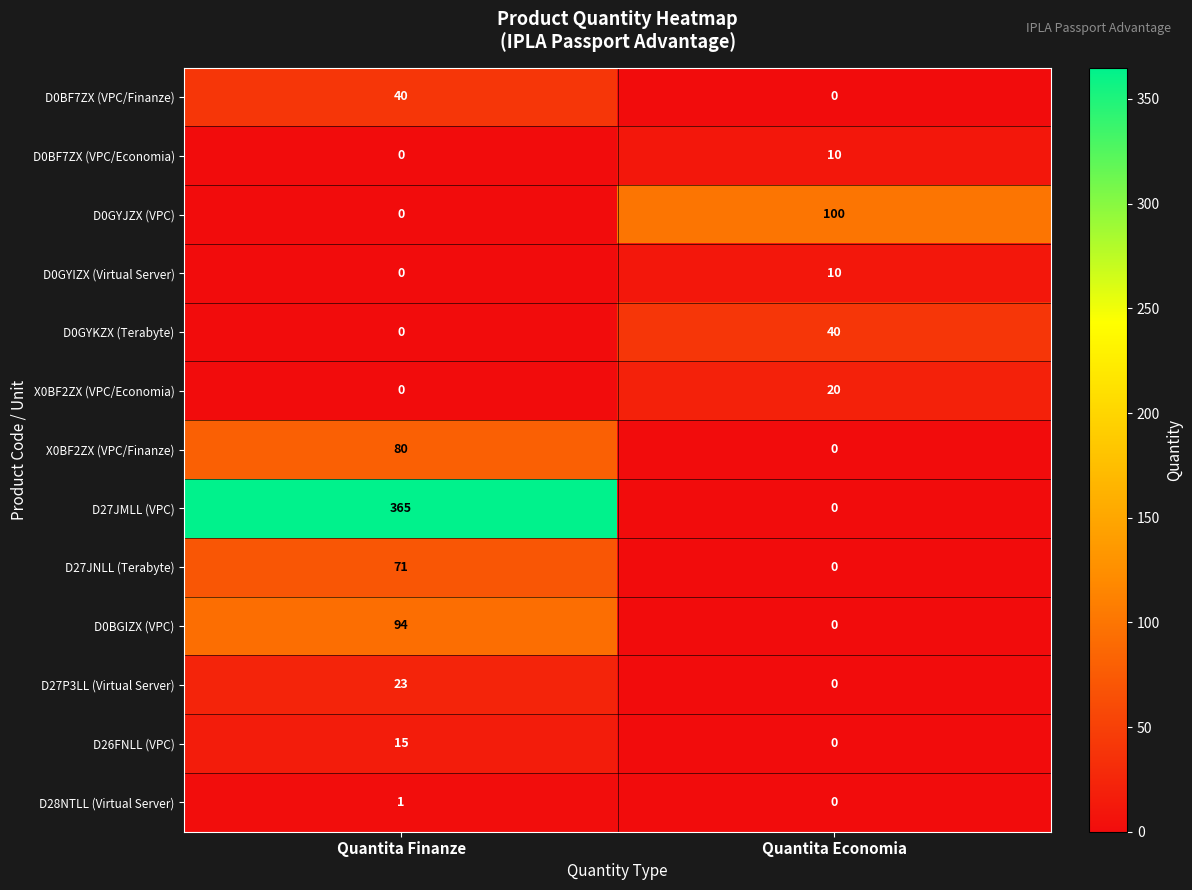

Reading left to right, list all the values displayed in this chart.

D0BF7ZX (VPC/Finanze): 40	0
D0BF7ZX (VPC/Economia): 0	10
D0GYJZX (VPC): 0	100
D0GYIZX (Virtual Server): 0	10
D0GYKZX (Terabyte): 0	40
X0BF2ZX (VPC/Economia): 0	20
X0BF2ZX (VPC/Finanze): 80	0
D27JMLL (VPC): 365	0
D27JNLL (Terabyte): 71	0
D0BGIZX (VPC): 94	0
D27P3LL (Virtual Server): 23	0
D26FNLL (VPC): 15	0
D28NTLL (Virtual Server): 1	0